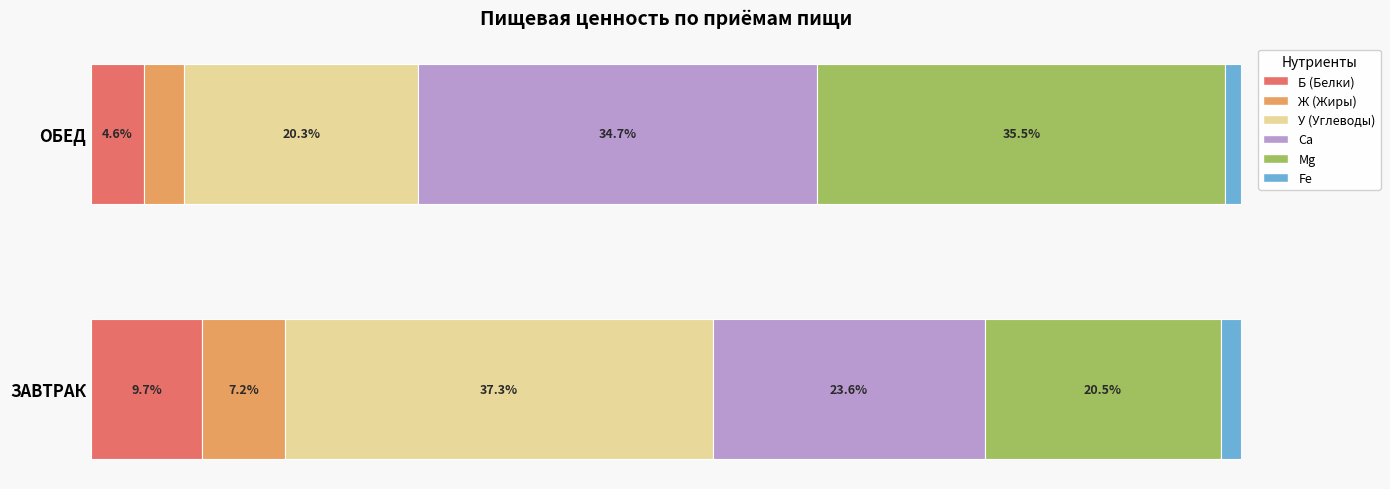

At which label does Б (Белки) reach its minimum?

ОБЕД